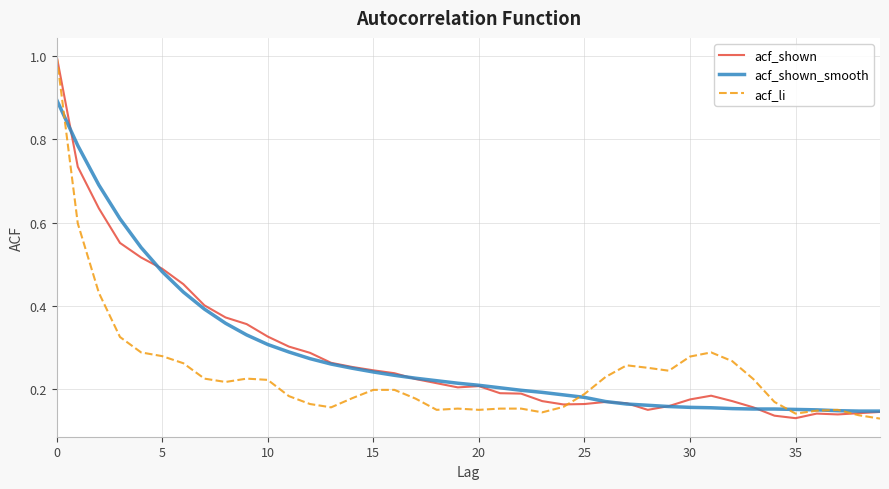

Does the chart display data point markers on the line(s)?

No